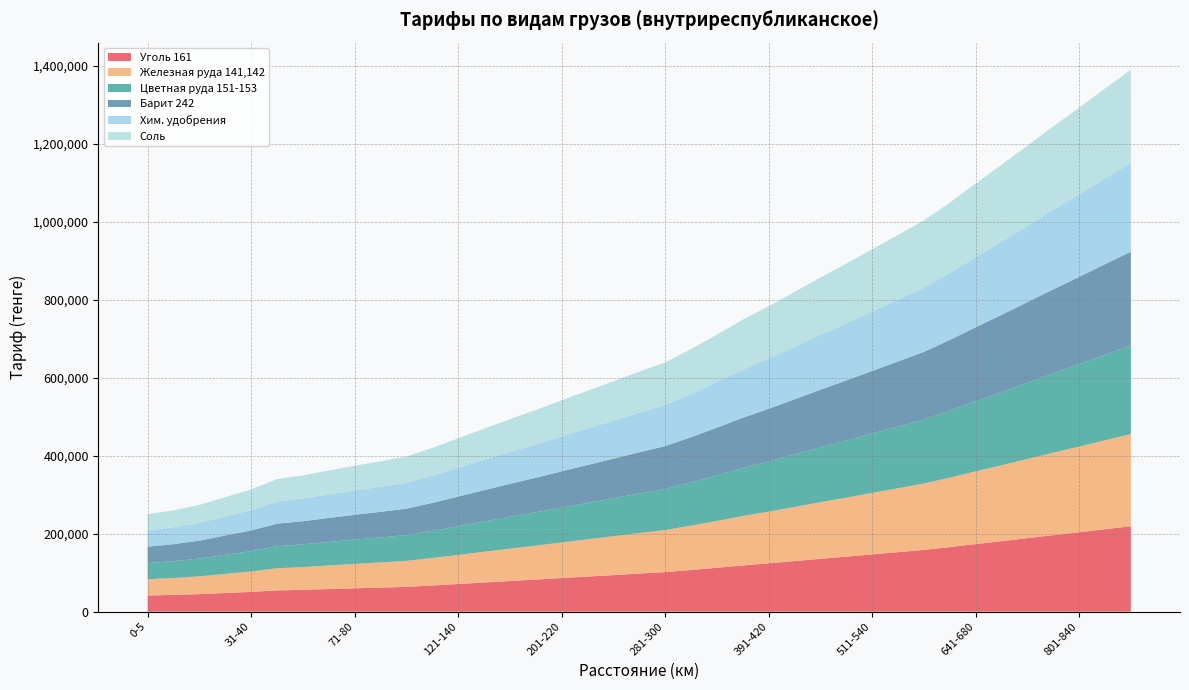

Which series changed the most between 761-800 and 881-920?

Барит 242